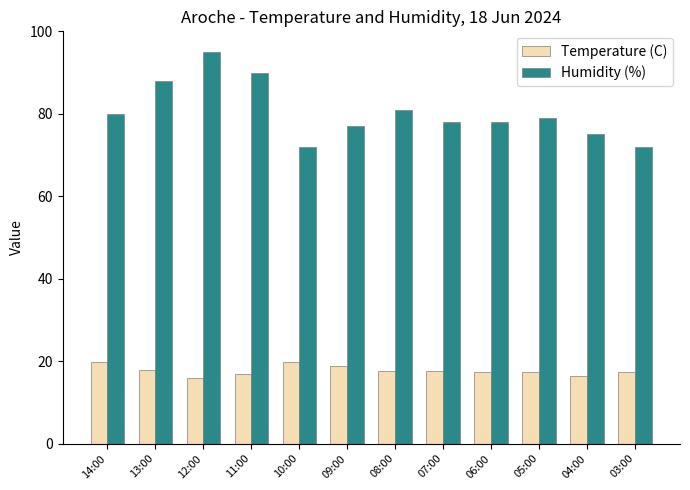

What is the maximum value shown in the chart?

95.0